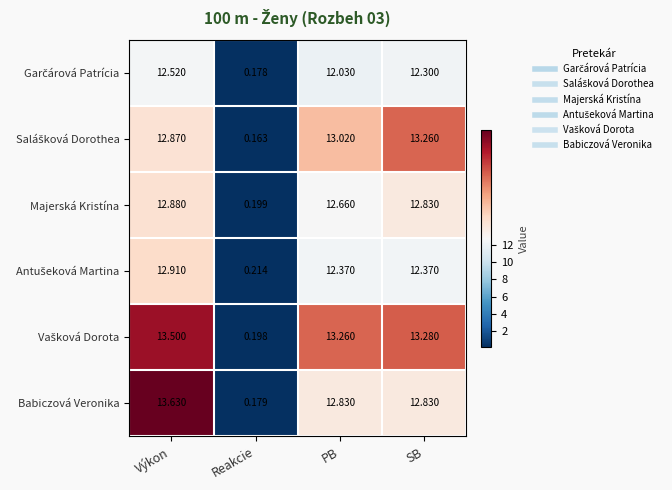

Which category has the highest value in the Babiczová Veronika series?

Výkon